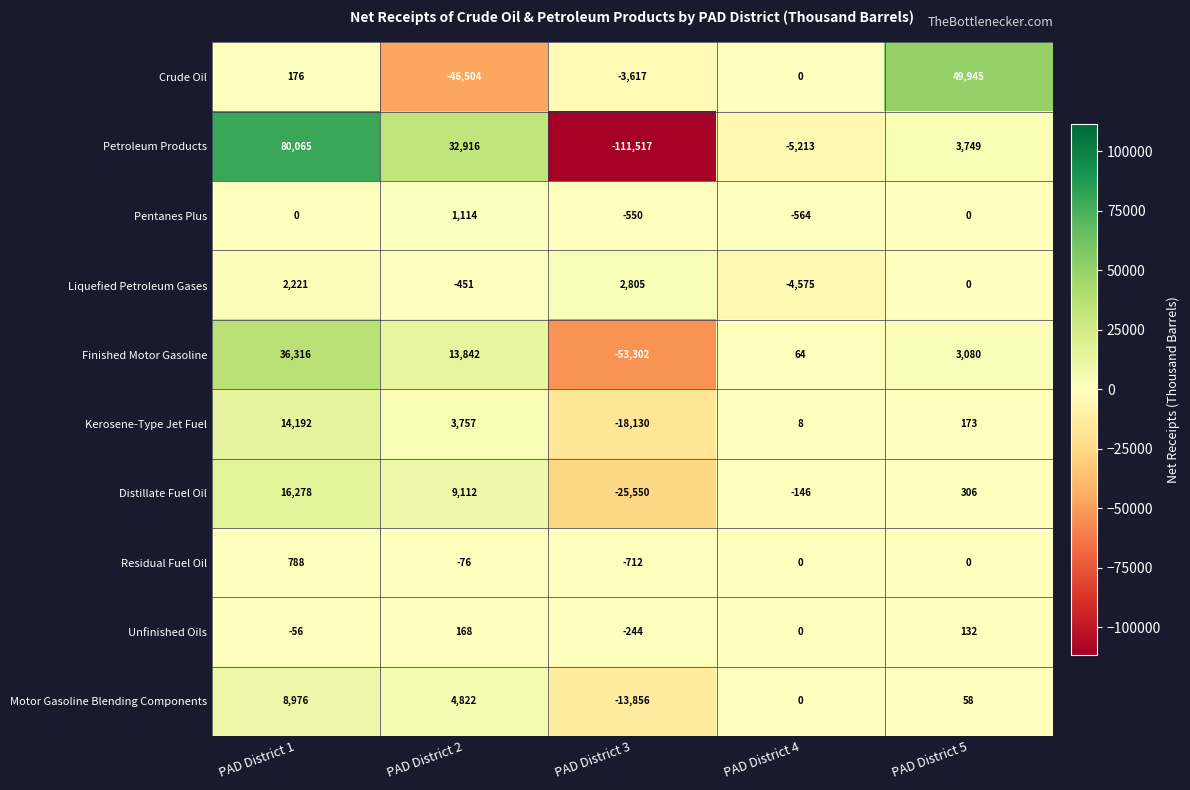

What is the approximate value of Petroleum Products at PAD District 4?

-5213